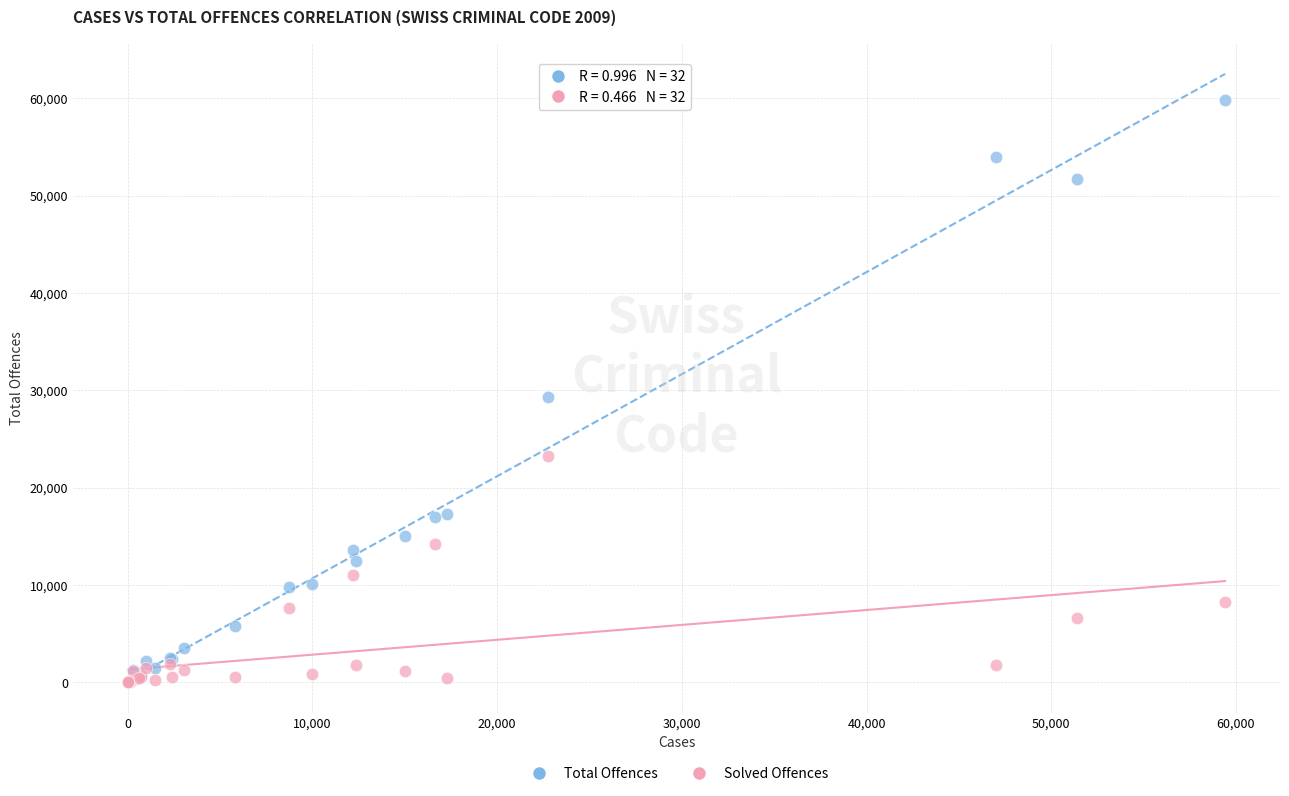

What are all the series names shown in the legend?

Total Offences, Solved Offences